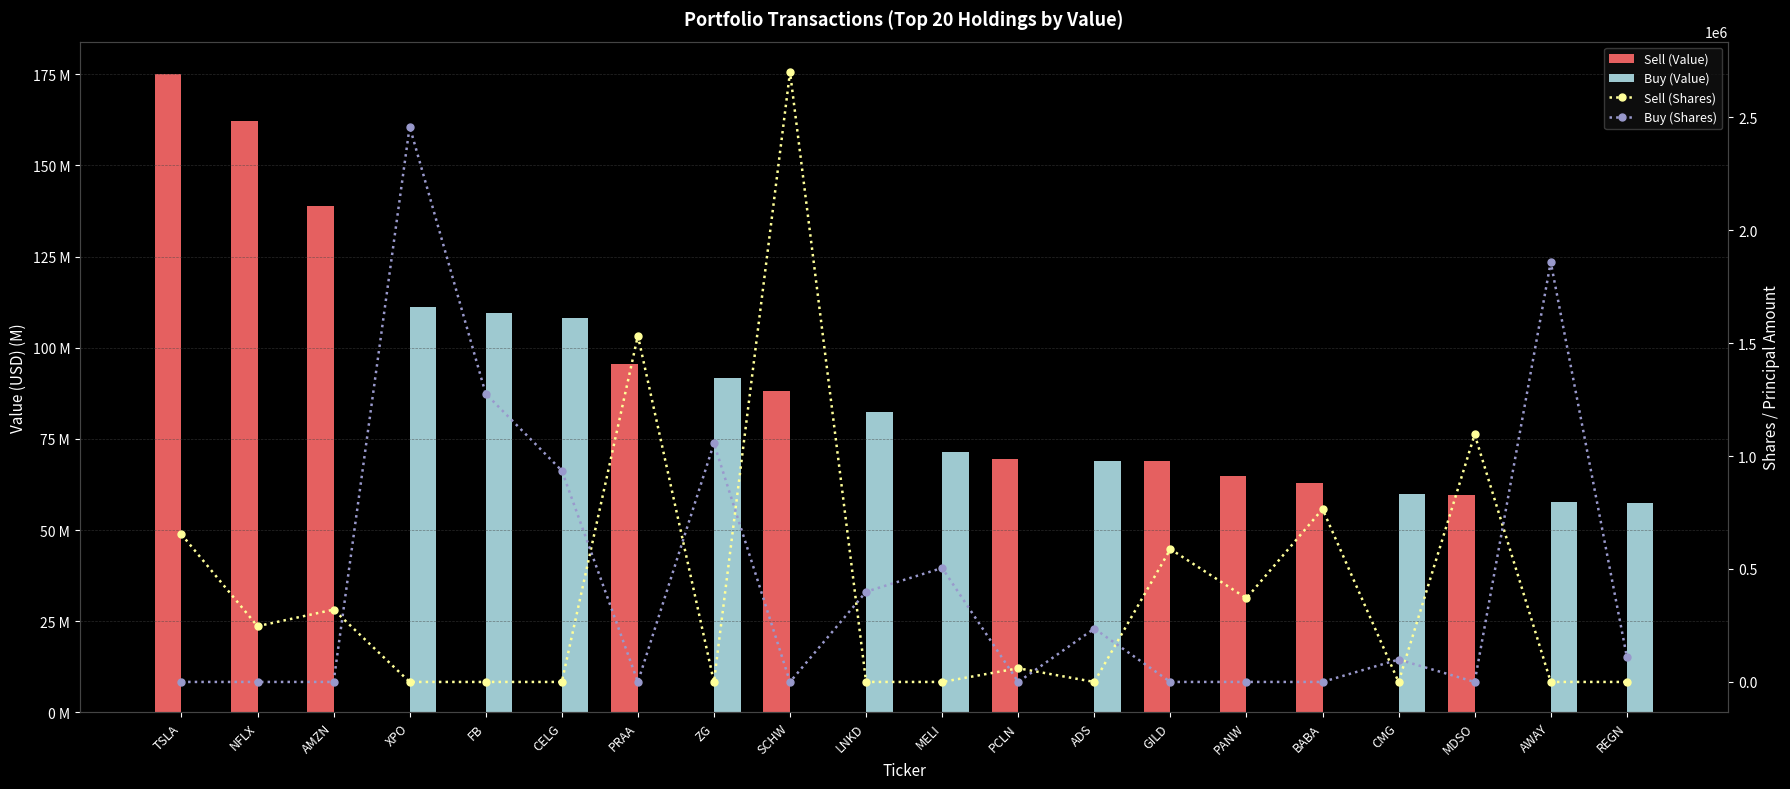

At how many categories does at least one series exceed 1631711?

3